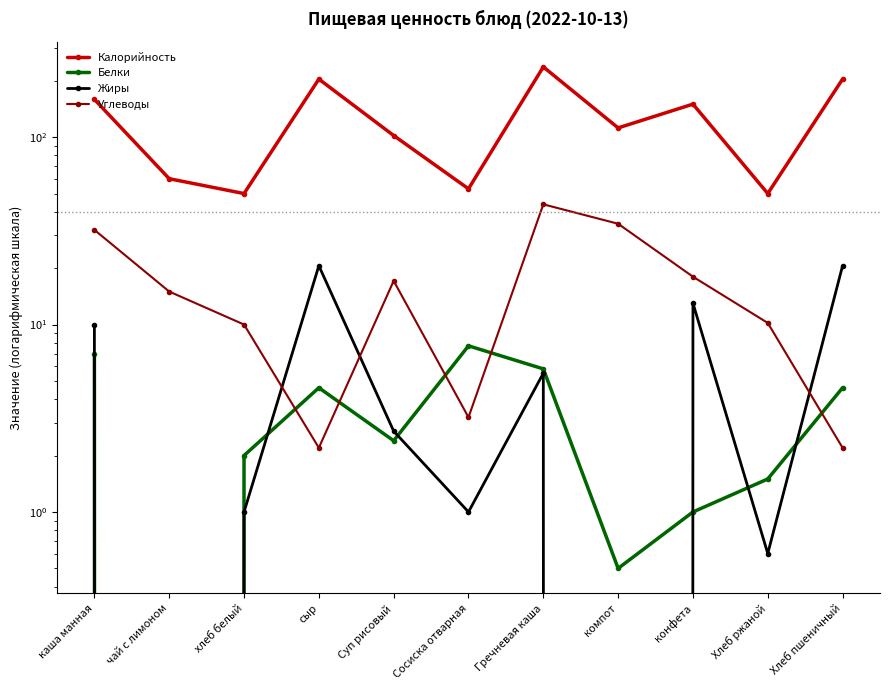

Which series has the largest total across all categories?

Калорийность